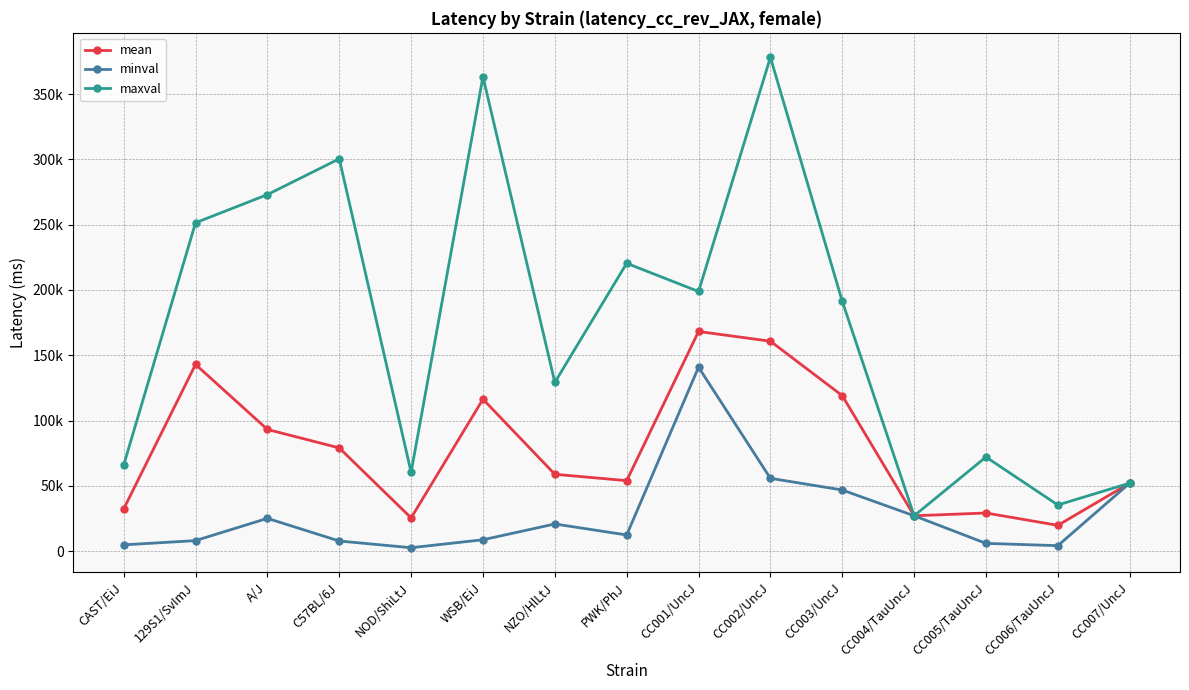

Does the chart display data point markers on the line(s)?

Yes